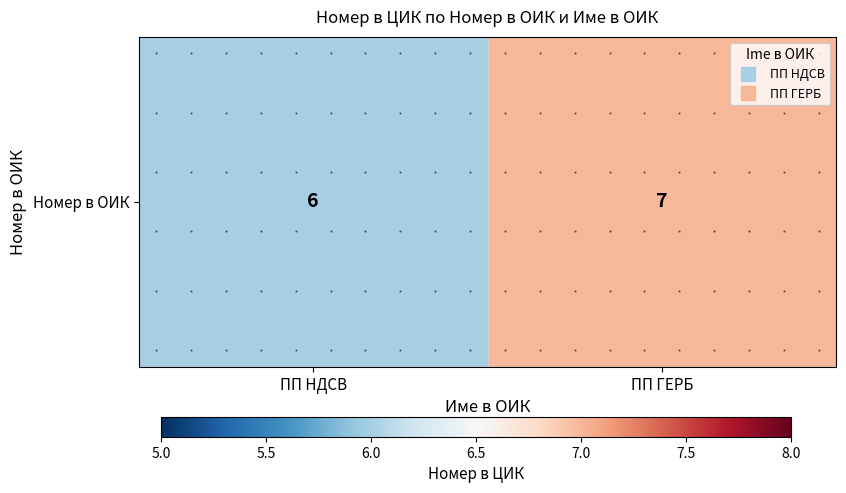

Reading left to right, transcribe all the data shown in this chart.

6	7